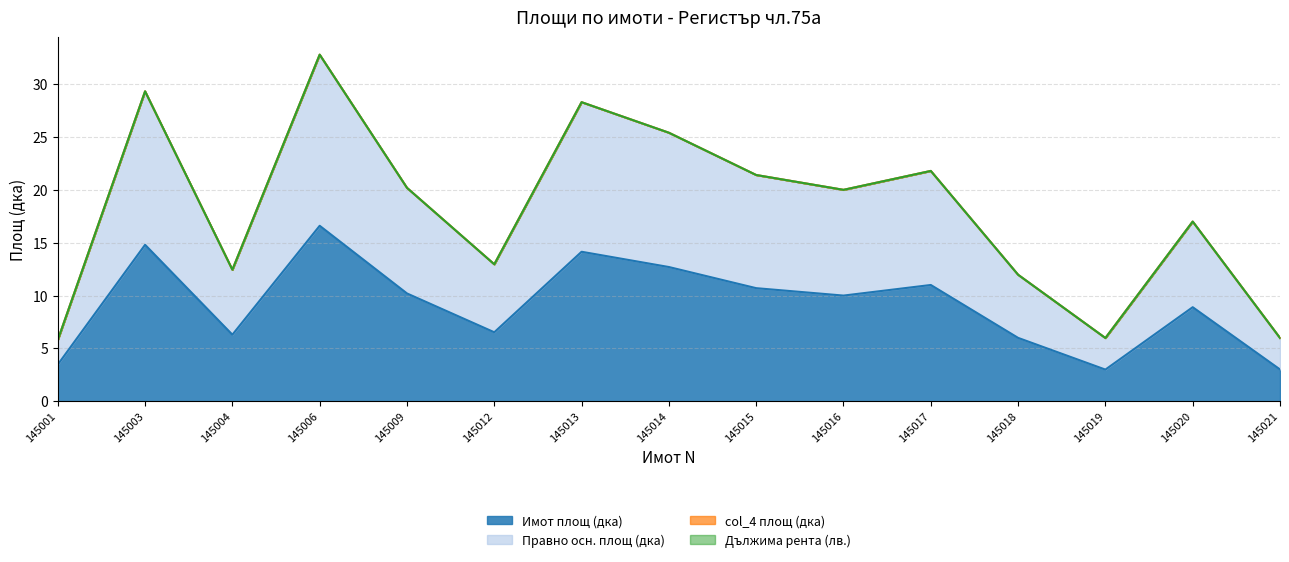

True or false: Имот площ (дка) and Правно осн. площ (дка) cross at least once.

False